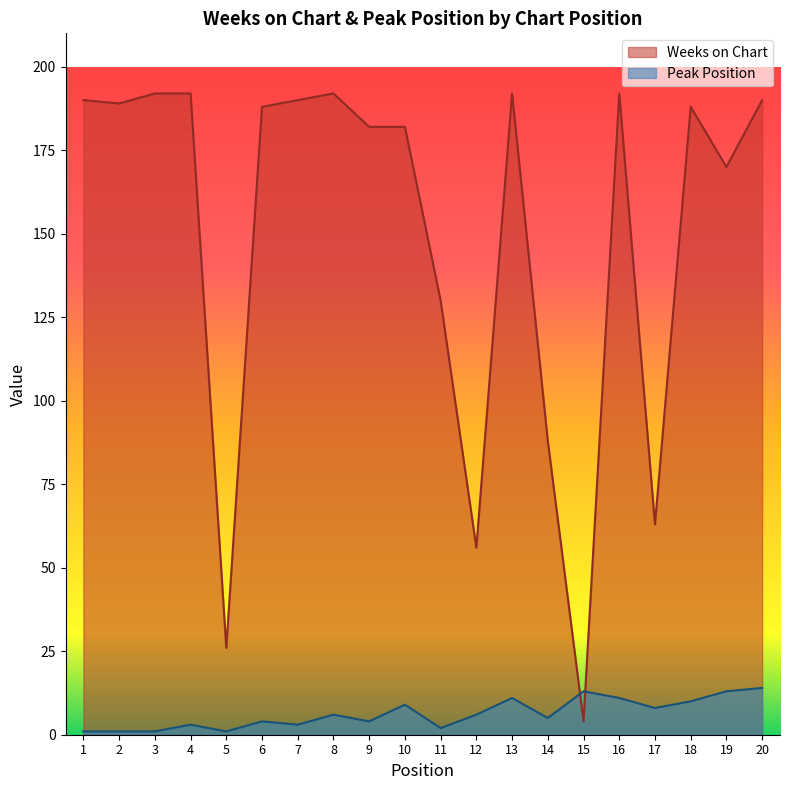

How many series are shown in this chart?

2